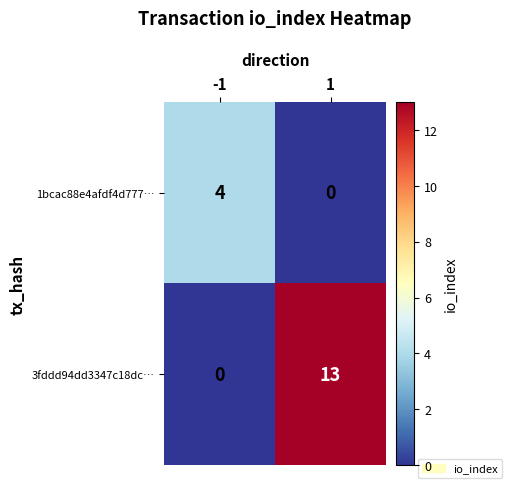

What is the sum of the 3fddd94dd3347c18dc… values at 1 and -1?

13